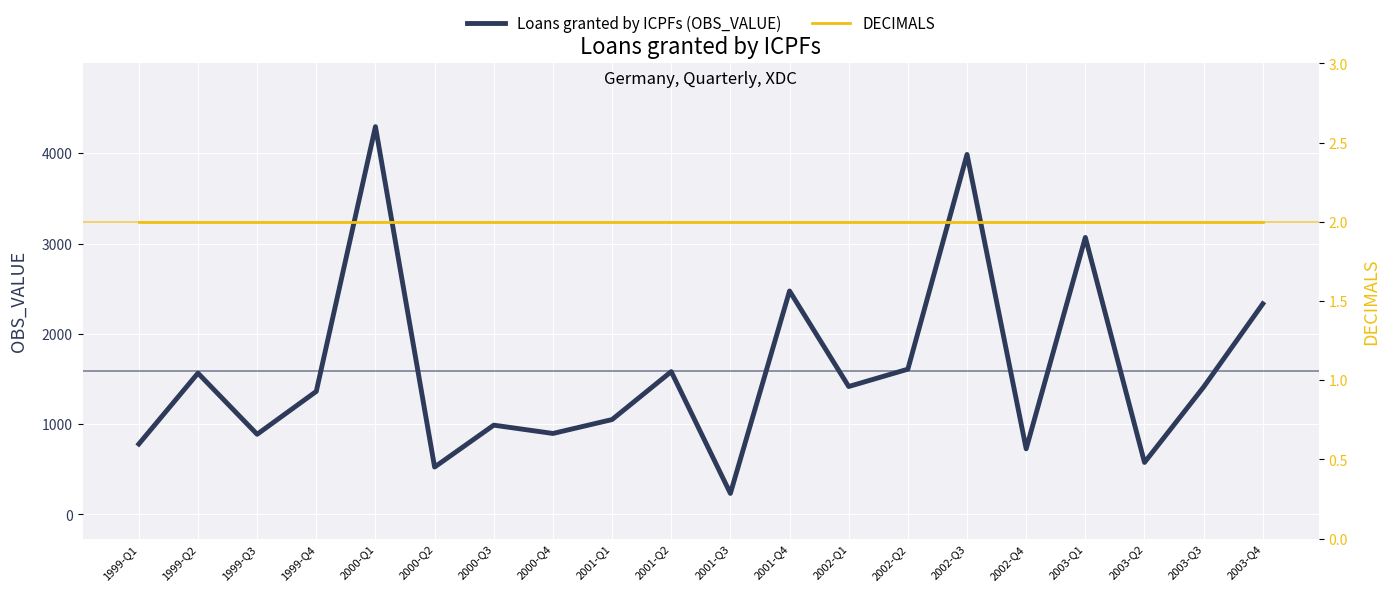

Which category has the highest value in the Loans granted by ICPFs (OBS_VALUE) series?

2000-Q1